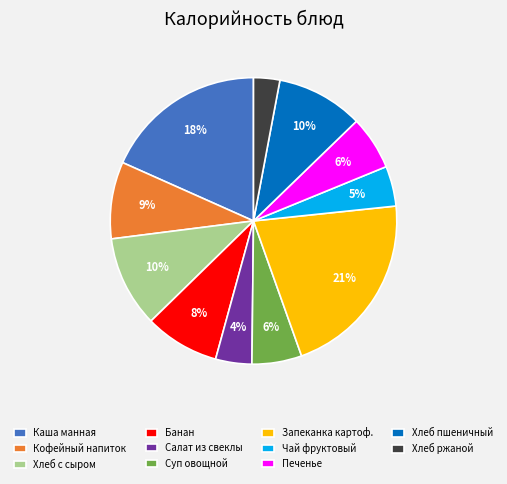

Is it true that Печенье is 1% of the pie?

False